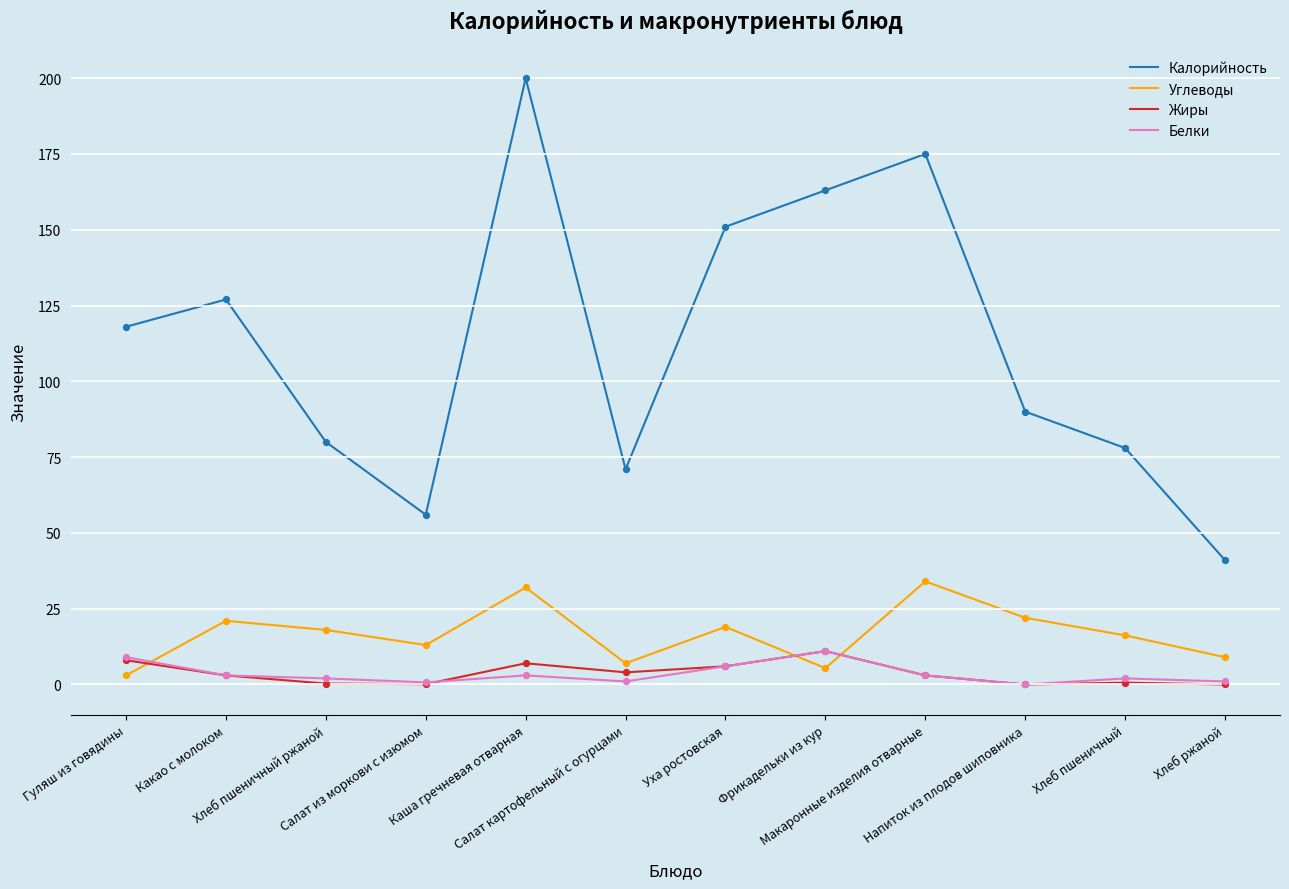

What is the total value across all series at Салат картофельный с огурцами?

83.0